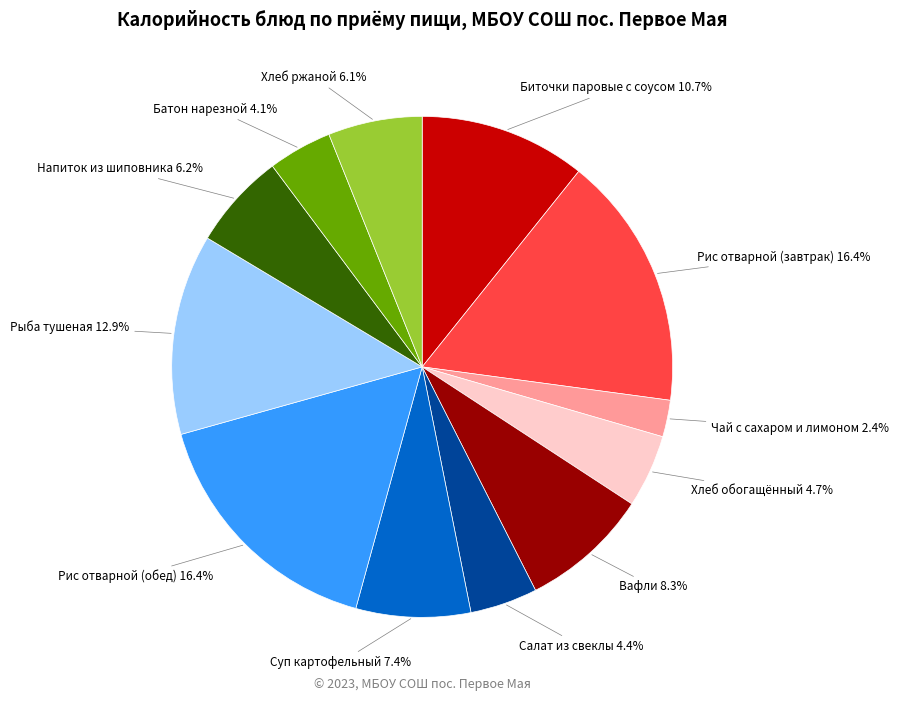

To the nearest percent, what is the difference between the Батон нарезной and Рис отварной (обед) slice percentages?

12%